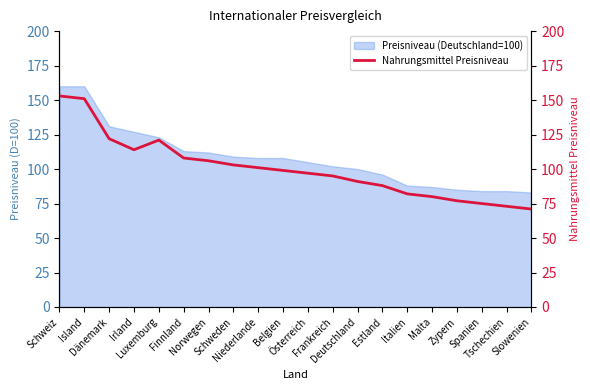

How many points are higher than both their immediate neighbors (excluding endpoints)?

1